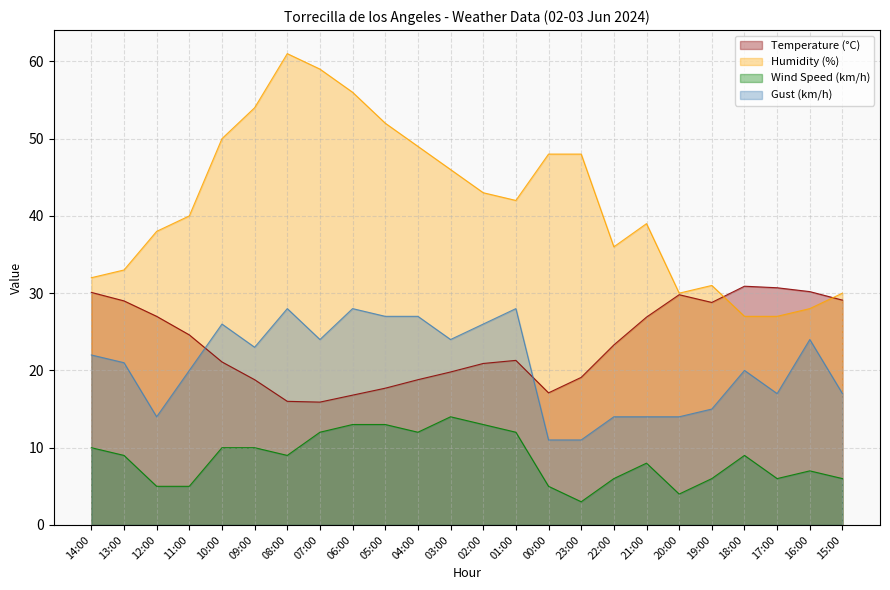

How many distinct data groups are displayed?

4